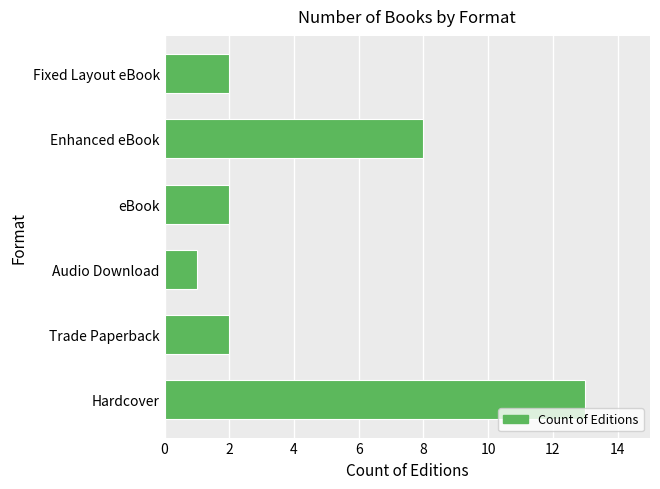

At which label is the value closest to 7?

Enhanced eBook